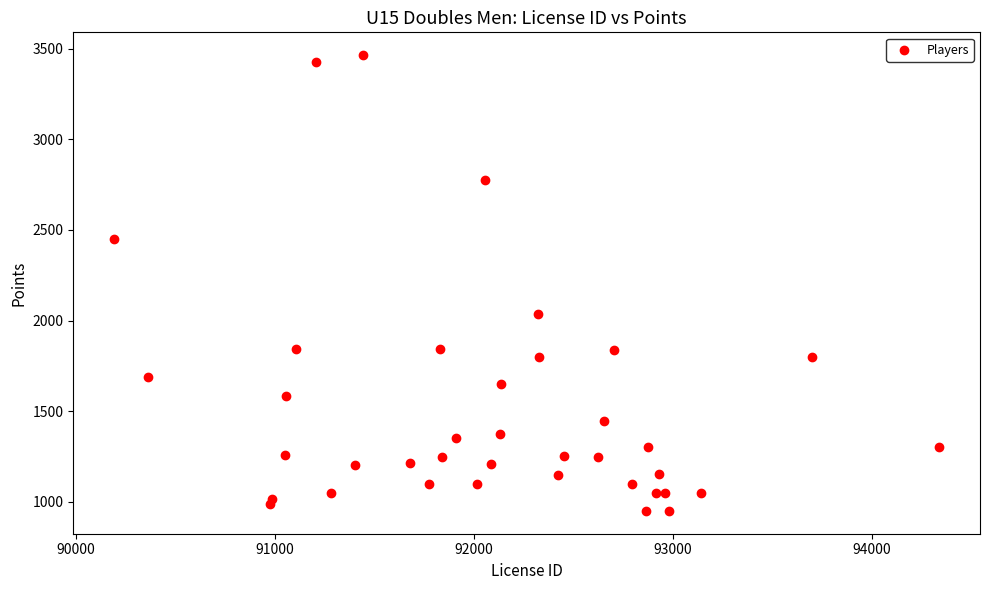

What Y value in the scatter plot is closest to 2207?

2036